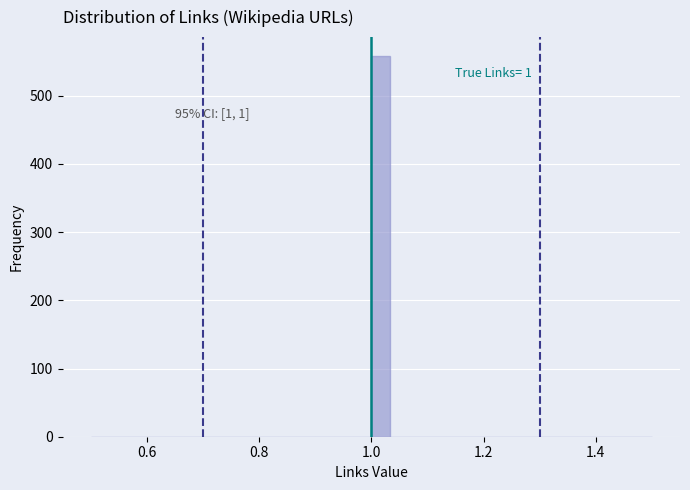

Around what value on the x-axis is the tallest bar? Give the approximate position of its centre, as read against the axis.

1.02